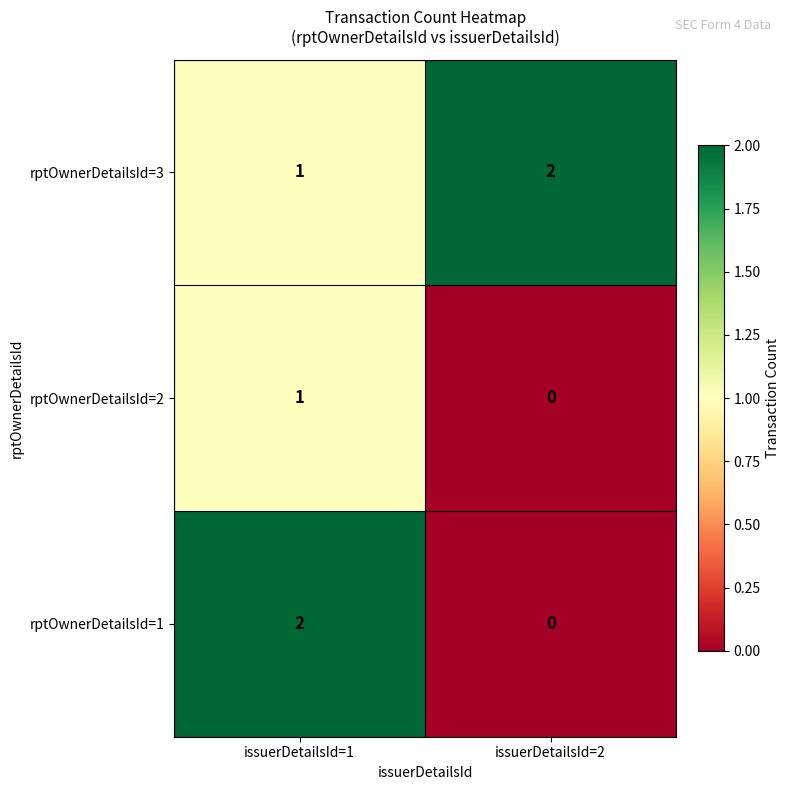

The value of rptOwnerDetailsId=2 at issuerDetailsId=1 is 1. True or false?

True